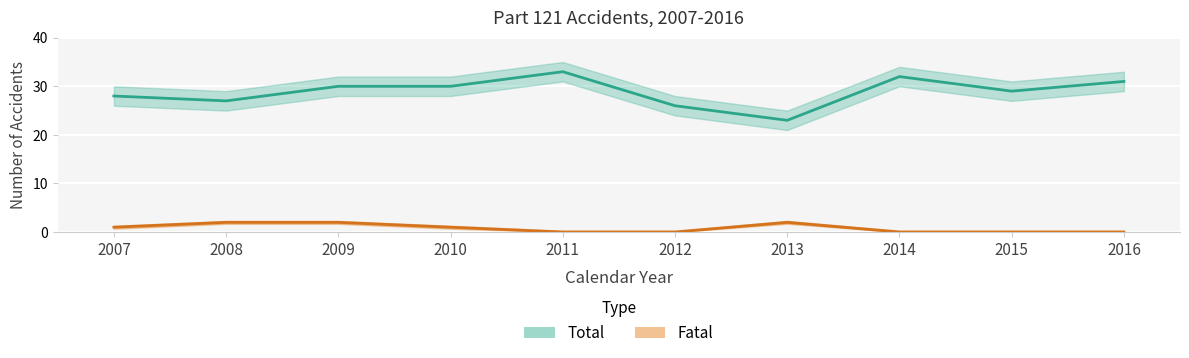

How many interior local valleys does the Total series have?

3